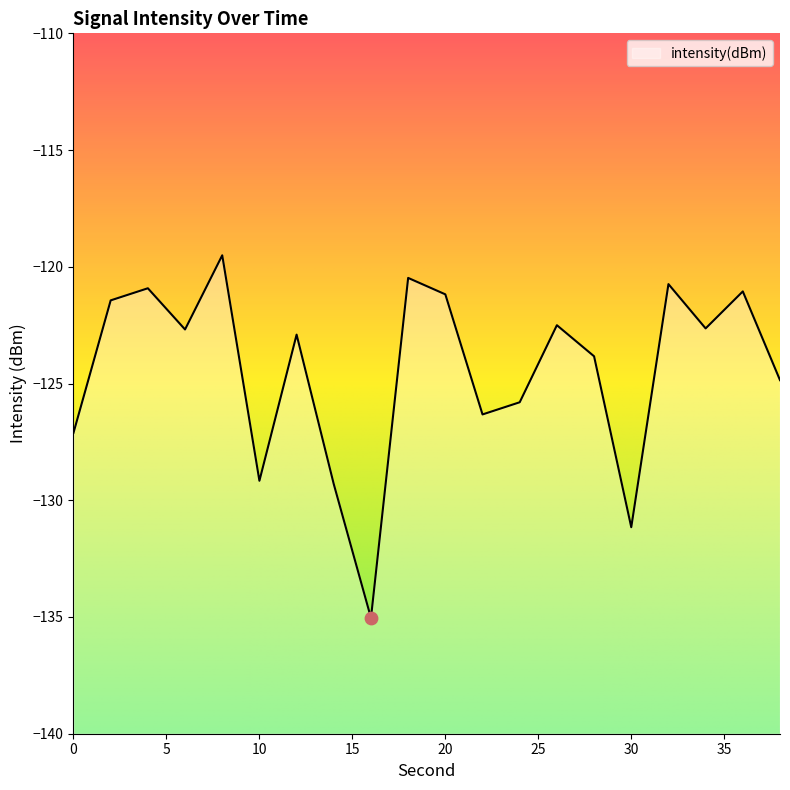

Which has a higher value, 34 or 10?

34